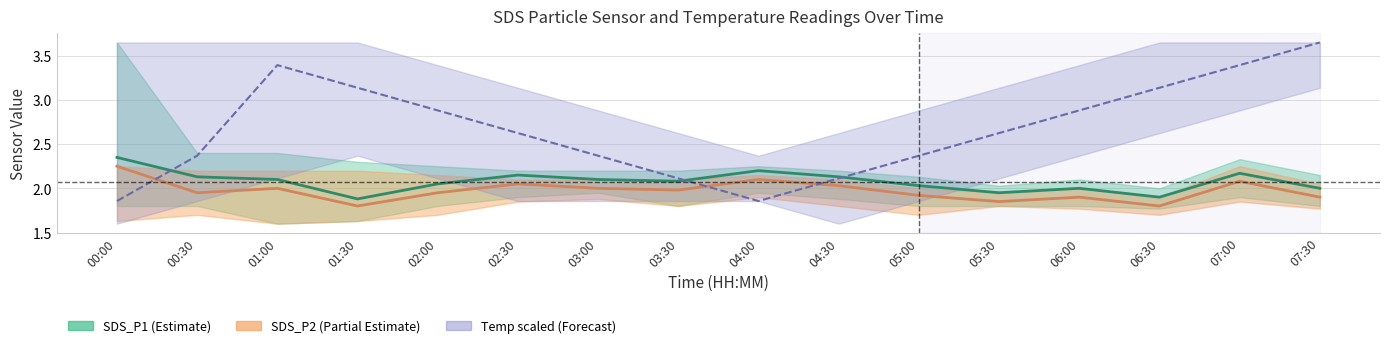

What is the label of the 9th point from the right?

03:30